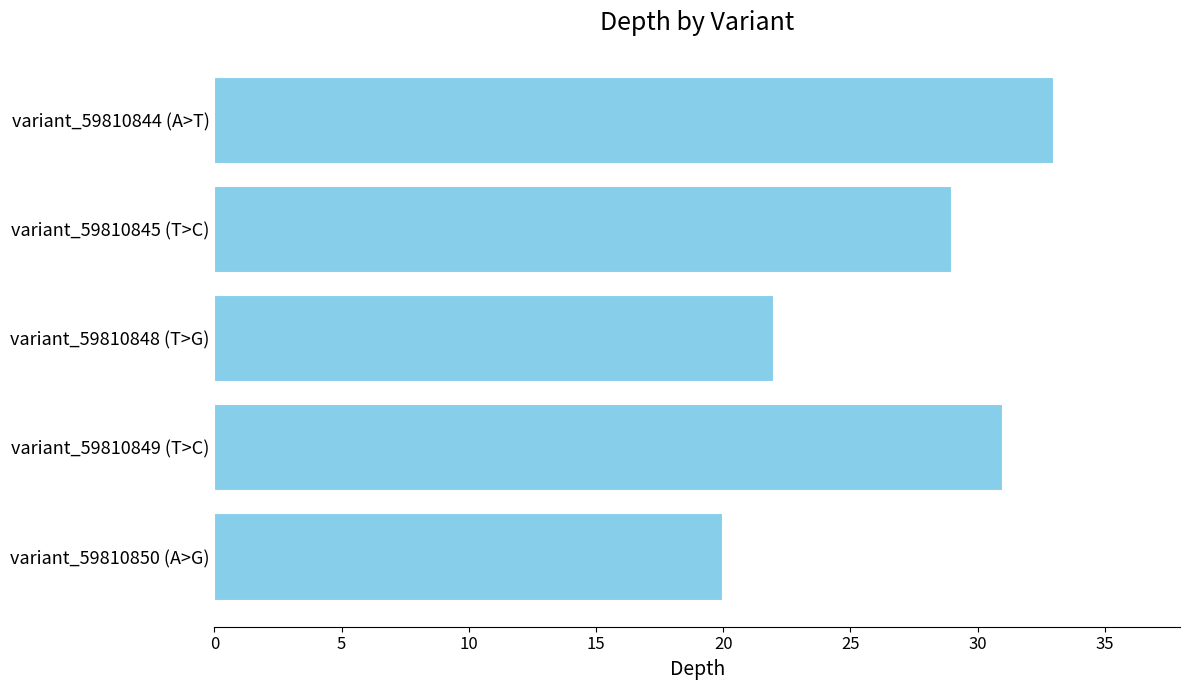

What is the label of the 3rd bar from the top?

variant_59810848 (T>G)